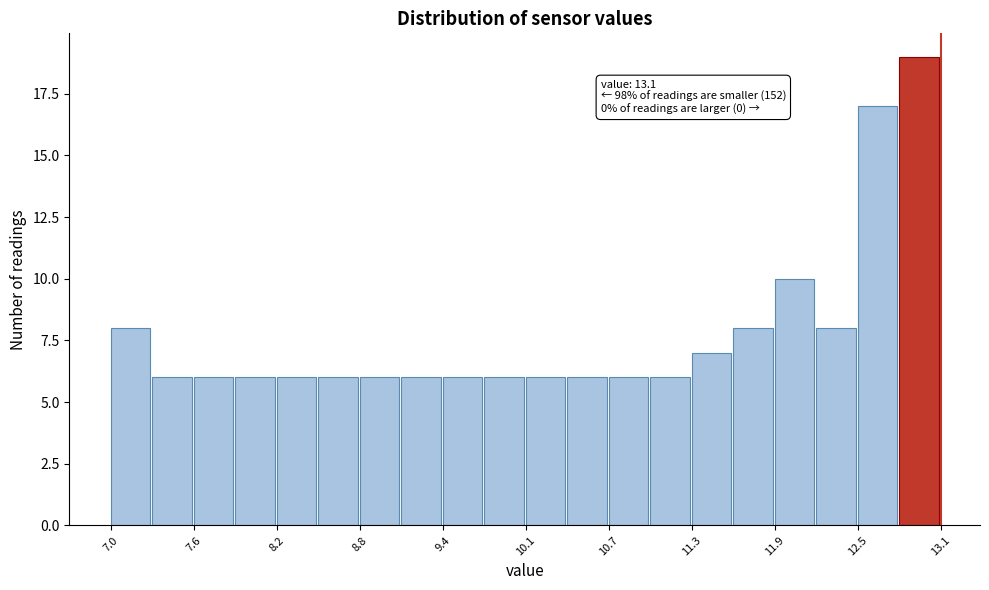

Around what value on the x-axis is the tallest bar? Give the approximate position of its centre, as read against the axis.

12.9